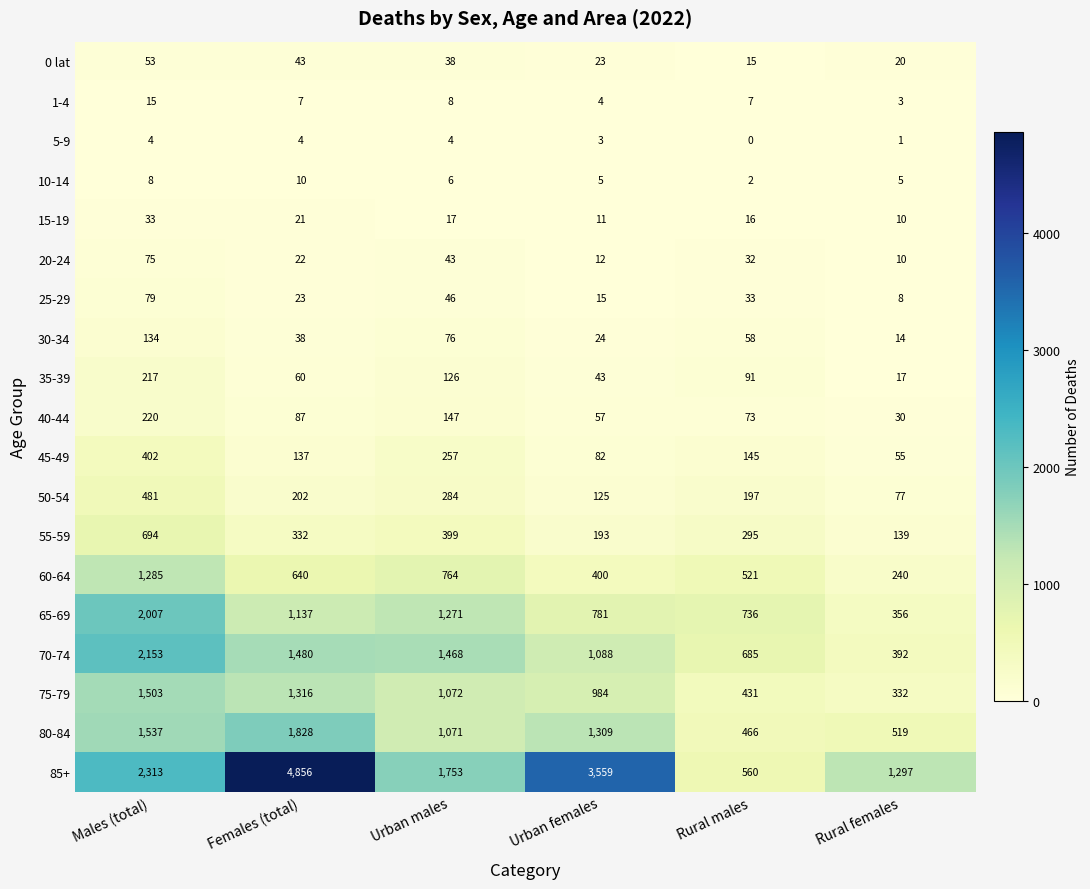

What is the total value across all series at Females (total)?

12243